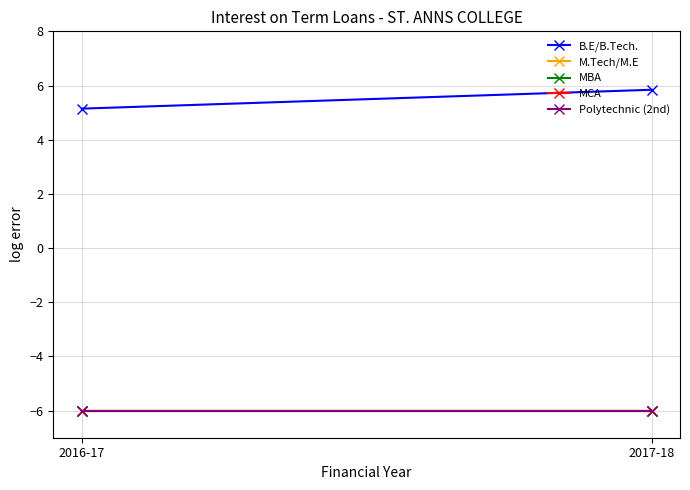

What is the total value across all series at 2017-18?

-18.2